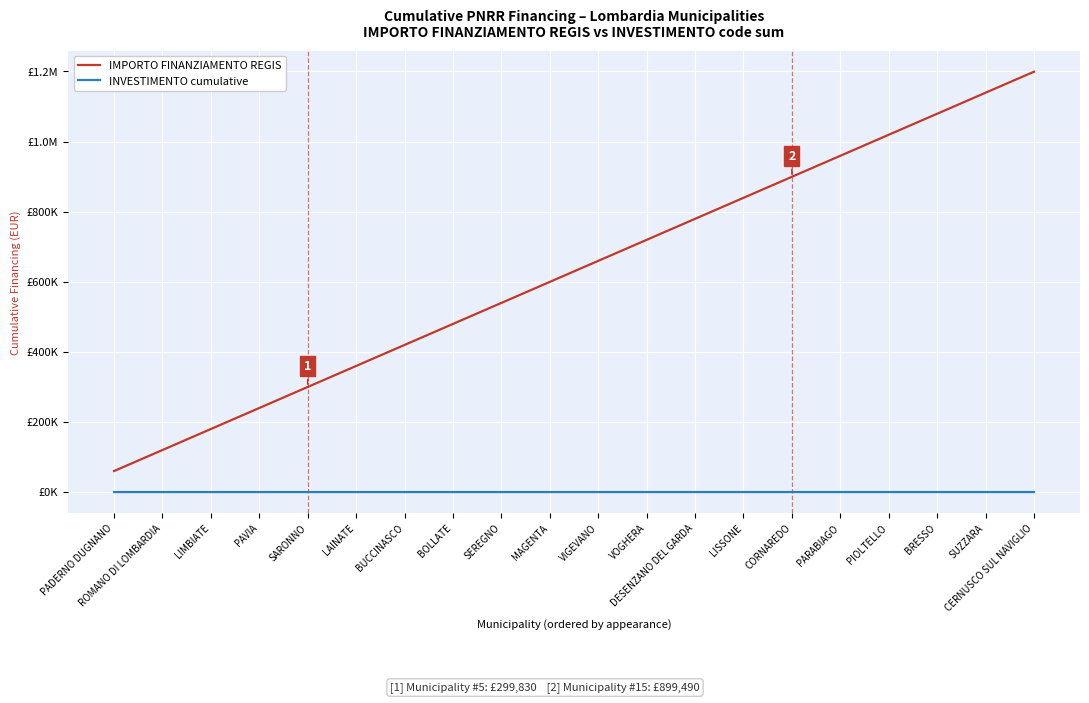

Where does the IMPORTO FINANZIAMENTO REGIS series first go above 659626?

VOGHERA